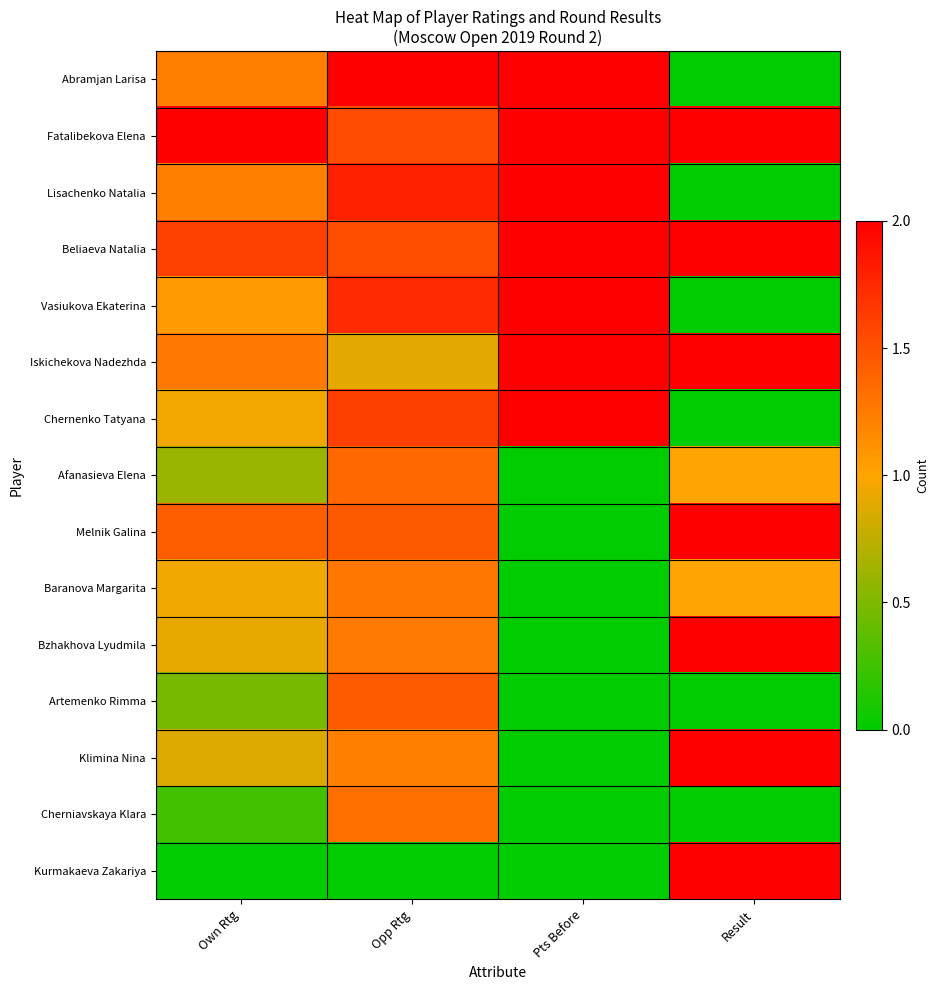

Reading left to right, list all the values displayed in this chart.

Abramjan Larisa: Own Rtg=1.2	Opp Rtg=2.0	Pts Before=2.0	Result=0.0
Fatalibekova Elena: Own Rtg=2.0	Opp Rtg=1.5	Pts Before=2.0	Result=2.0
Lisachenko Natalia: Own Rtg=1.2	Opp Rtg=1.8	Pts Before=2.0	Result=0.0
Beliaeva Natalia: Own Rtg=1.6	Opp Rtg=1.5	Pts Before=2.0	Result=2.0
Vasiukova Ekaterina: Own Rtg=1.1	Opp Rtg=1.7	Pts Before=2.0	Result=0.0
Iskichekova Nadezhda: Own Rtg=1.3	Opp Rtg=0.9	Pts Before=2.0	Result=2.0
Chernenko Tatyana: Own Rtg=1.0	Opp Rtg=1.6	Pts Before=2.0	Result=0.0
Afanasieva Elena: Own Rtg=0.6	Opp Rtg=1.4	Pts Before=0.0	Result=1.0
Melnik Galina: Own Rtg=1.4	Opp Rtg=1.5	Pts Before=0.0	Result=2.0
Baranova Margarita: Own Rtg=0.9	Opp Rtg=1.3	Pts Before=0.0	Result=1.0
Bzhakhova Lyudmila: Own Rtg=0.9	Opp Rtg=1.3	Pts Before=0.0	Result=2.0
Artemenko Rimma: Own Rtg=0.5	Opp Rtg=1.4	Pts Before=0.0	Result=0.0
Klimina Nina: Own Rtg=0.9	Opp Rtg=1.2	Pts Before=0.0	Result=2.0
Cherniavskaya Klara: Own Rtg=0.3	Opp Rtg=1.3	Pts Before=0.0	Result=0.0
Kurmakaeva Zakariya: Own Rtg=0.0	Opp Rtg=0.0	Pts Before=0.0	Result=2.0